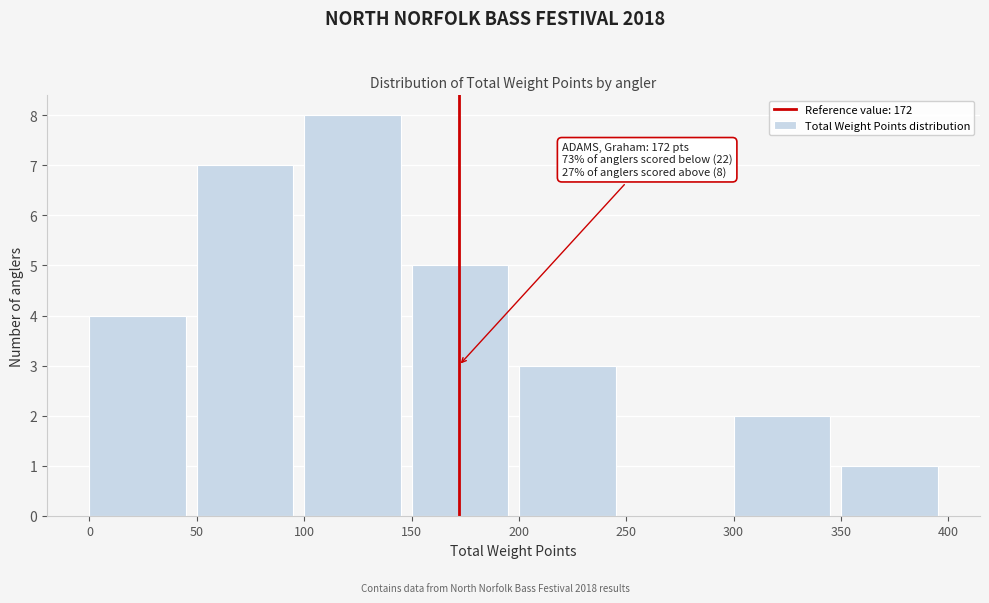

Over which range of the x-axis is the bar tallest?

100 to 150